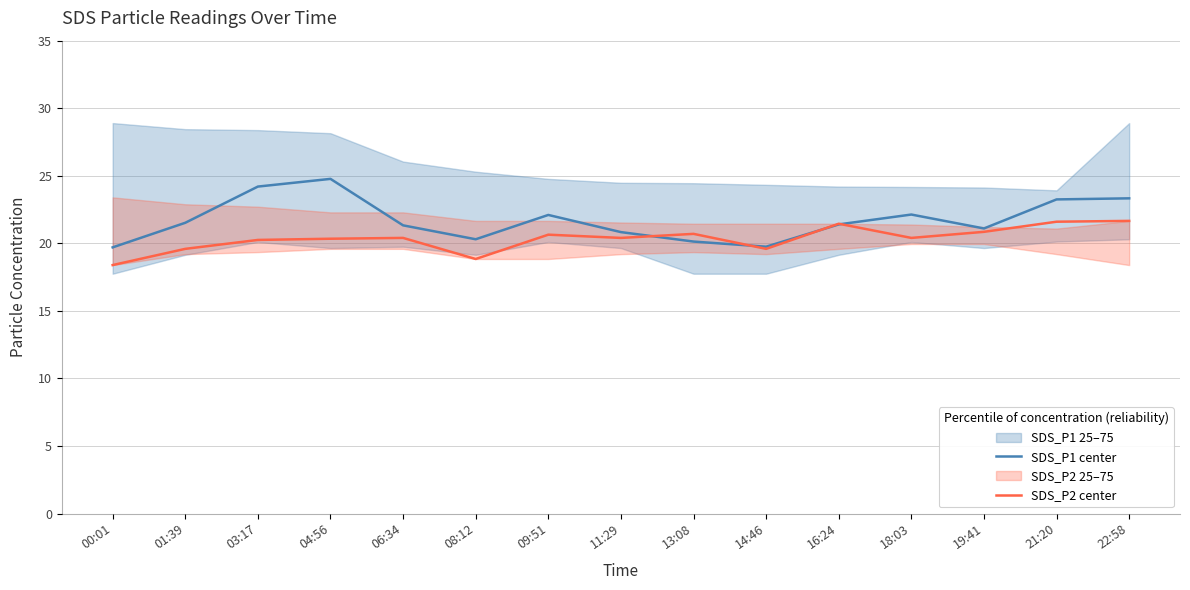

Reading left to right, transcribe all the data shown in this chart.

SDS_P1 center: 00:01=19.7	01:39=21.5	03:17=24.2	04:56=24.8	06:34=21.3	08:12=20.3	09:51=22.1	11:29=20.8	13:08=20.1	14:46=19.8	16:24=21.4	18:03=22.1	19:41=21.1	21:20=23.2	22:58=23.3
SDS_P2 center: 00:01=18.4	01:39=19.6	03:17=20.2	04:56=20.3	06:34=20.4	08:12=18.8	09:51=20.6	11:29=20.4	13:08=20.7	14:46=19.6	16:24=21.5	18:03=20.4	19:41=20.9	21:20=21.6	22:58=21.7